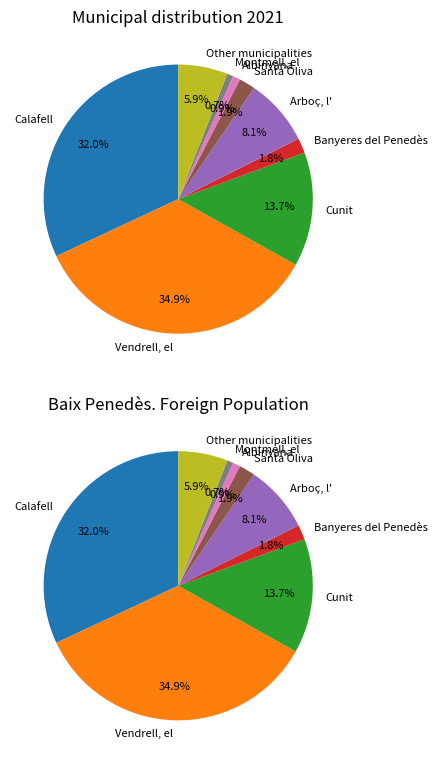

What is the change in value from Calafell to Montmell, el?

-5367